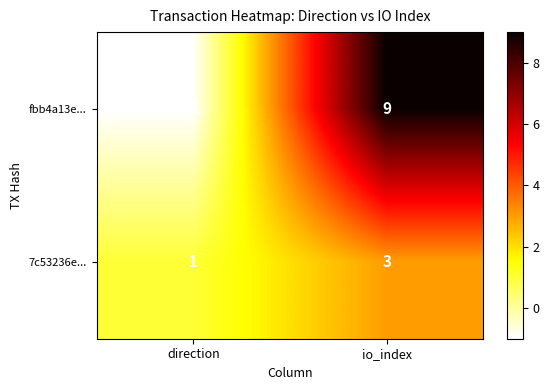

True or false: fbb4a13e... has a value of -1 at direction.

True